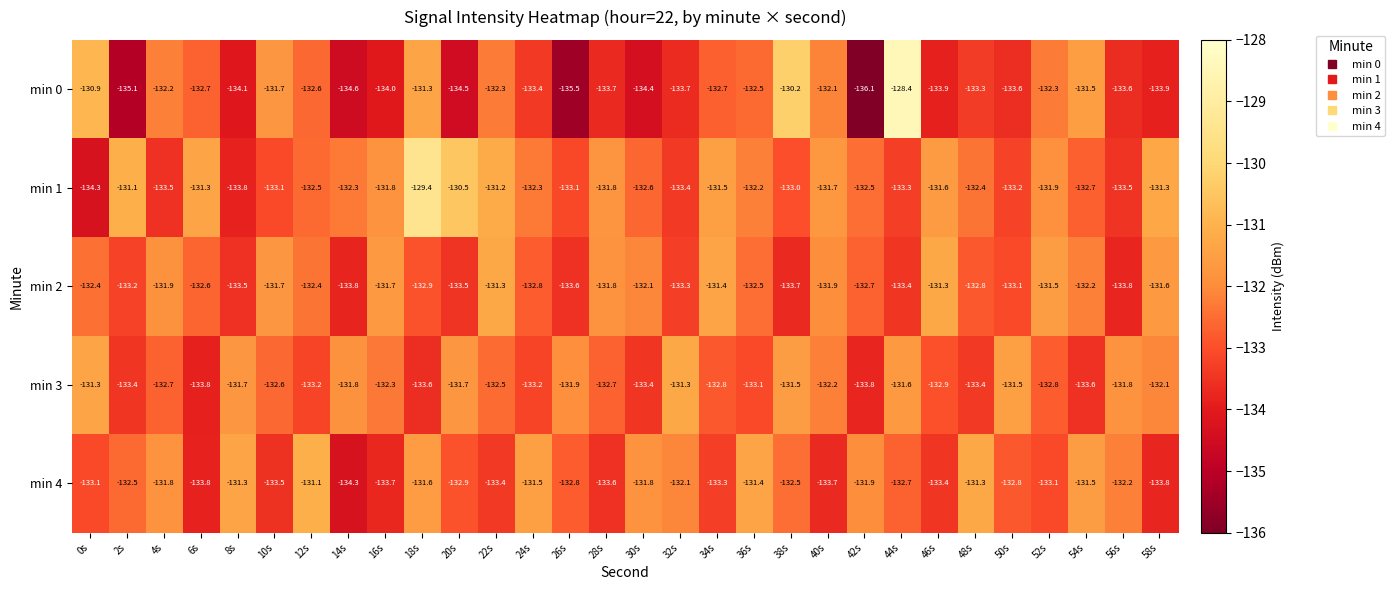

What is the approximate value of min 1 at 14s?

-132.3